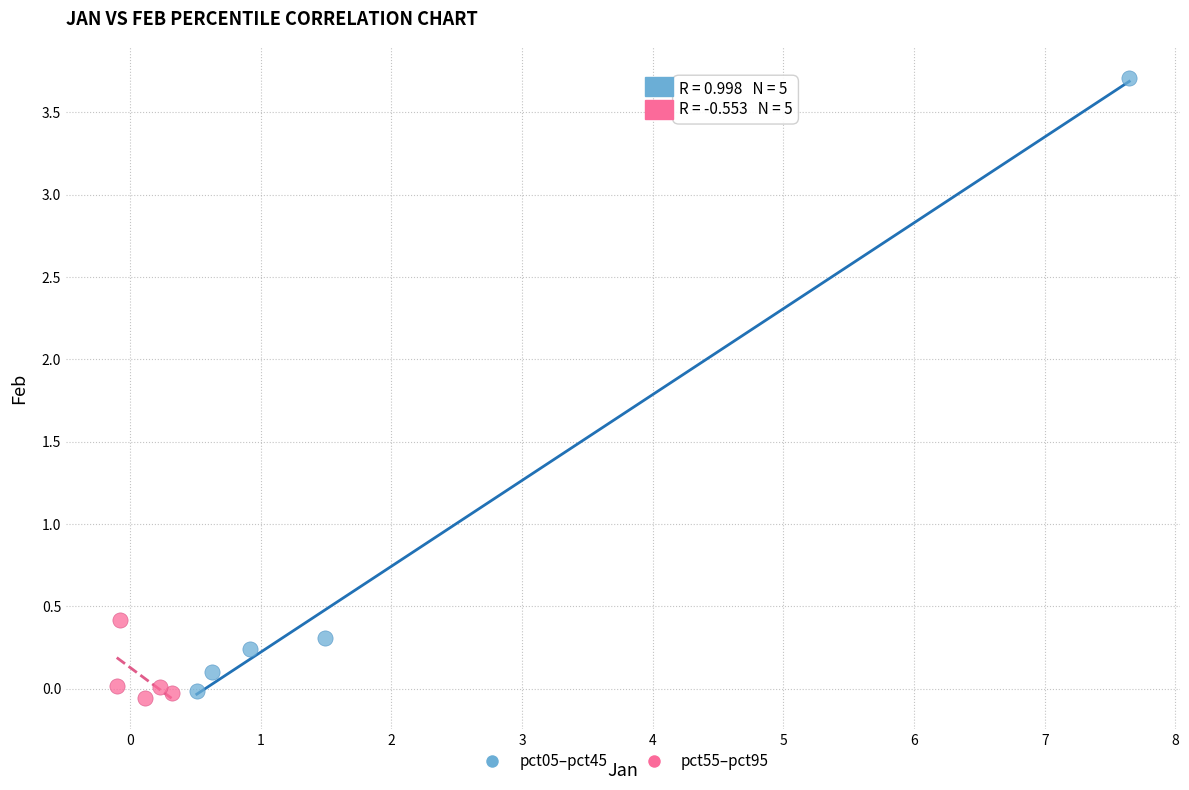

Which series contains the highest Y value?

pct05–pct45